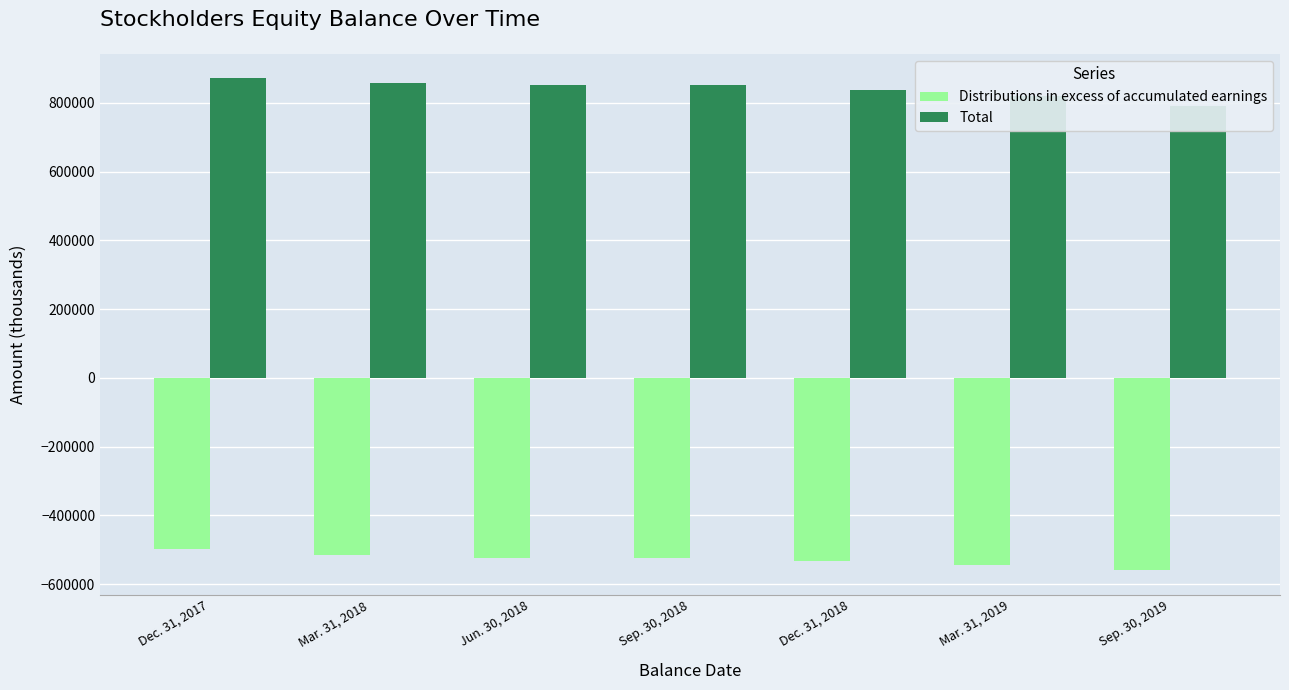

Reading left to right, extract all data points from this chart.

Distributions in excess of accumulated earnings: -497342	-516291	-525277	-525320	-533599	-544455	-559725
Total: 871292	858918	852387	853413	837634	819987	789653